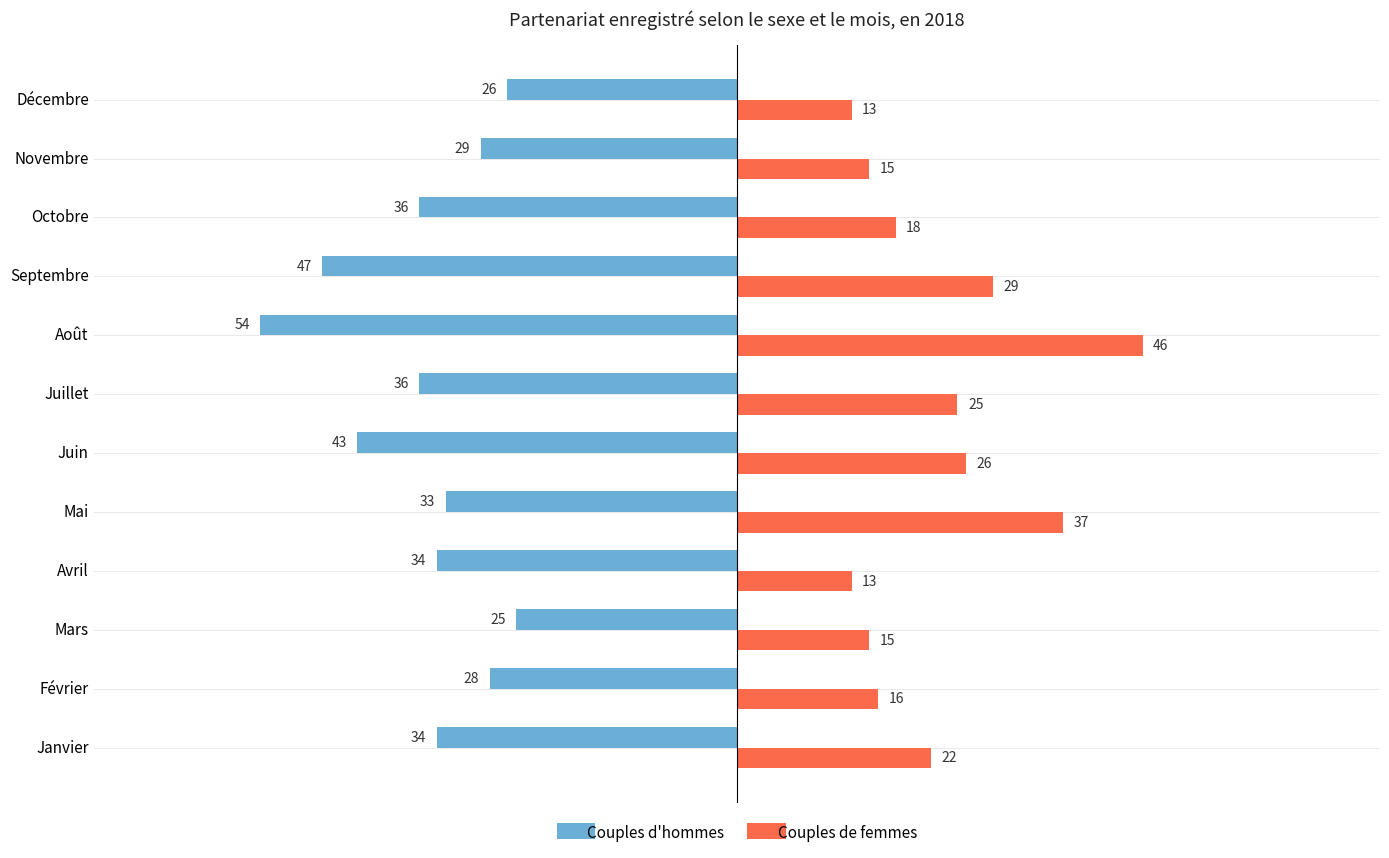

Where is Couples de femmes nearest to the value 29?

Septembre